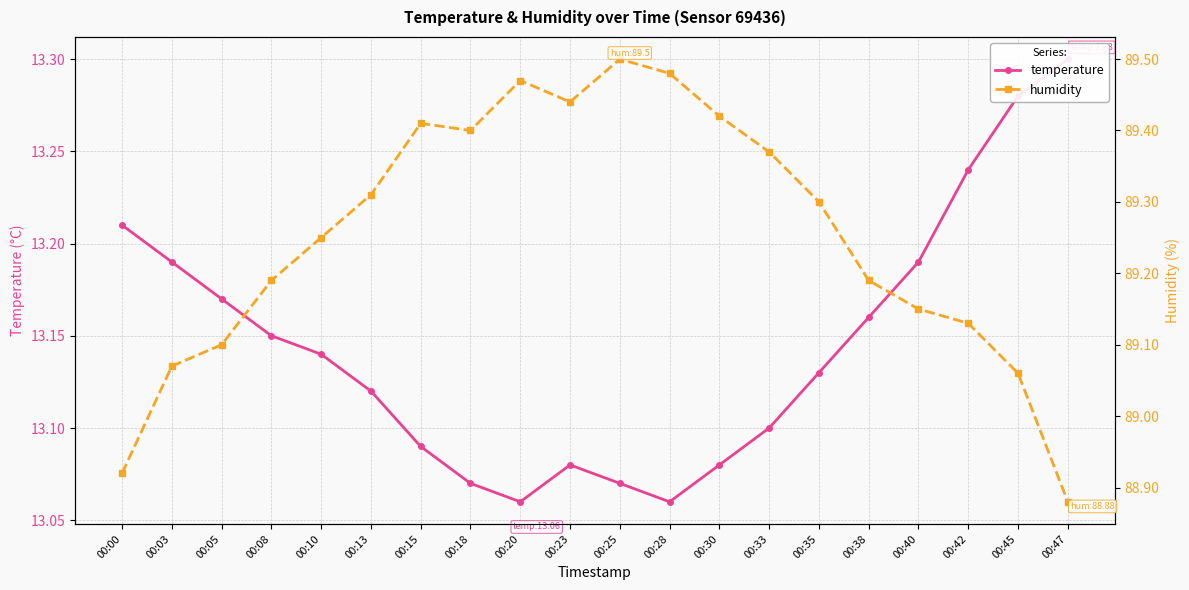

At which category is the sum across all series the highest?

00:25